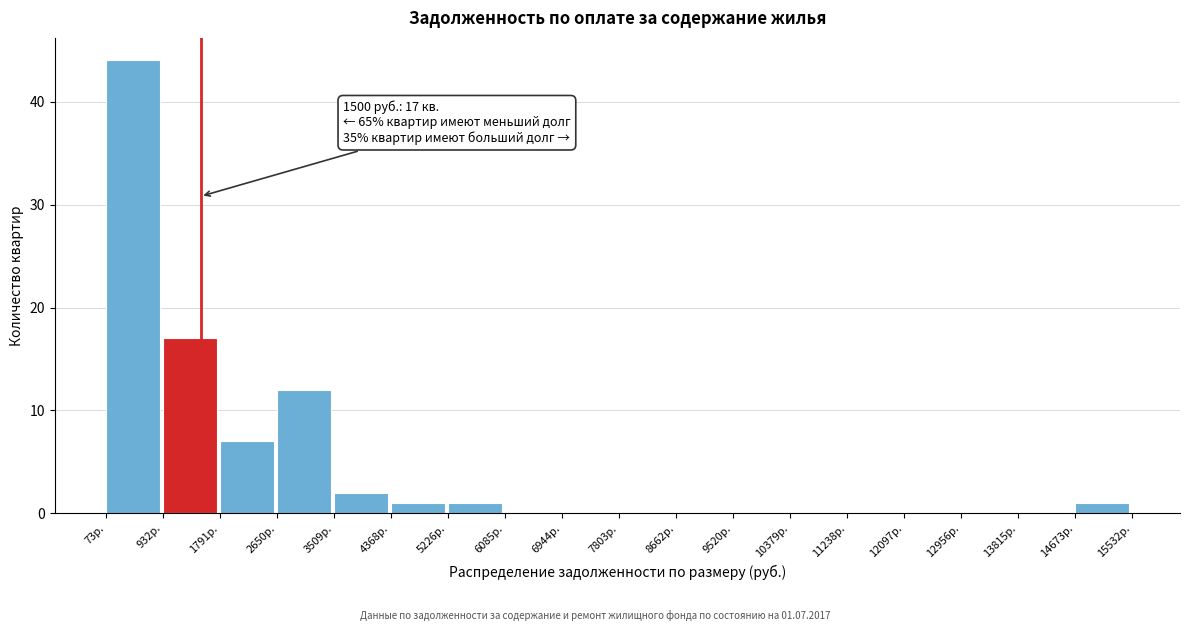

Which range on the x-axis has the tallest bar?

100 to 900